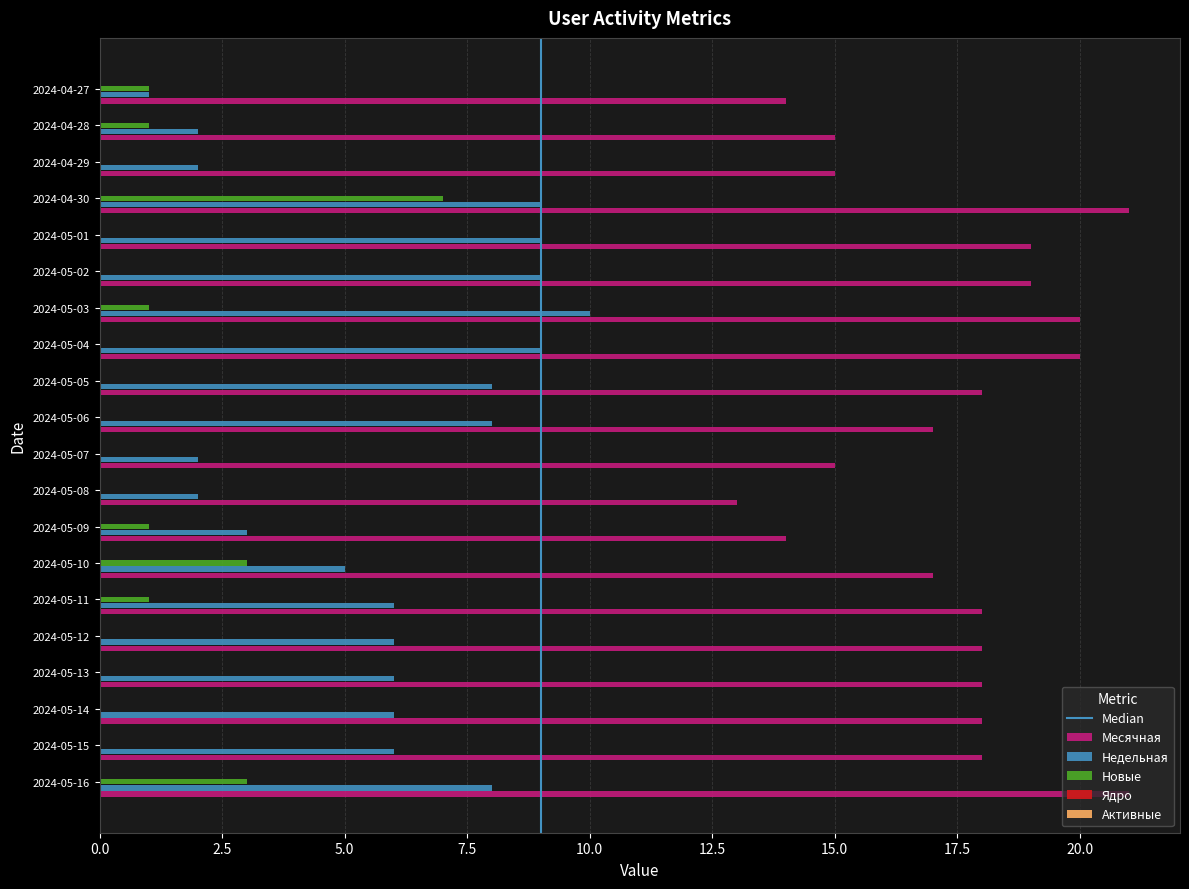

Is it true that Недельная equals 3 at 2024-05-08?

False